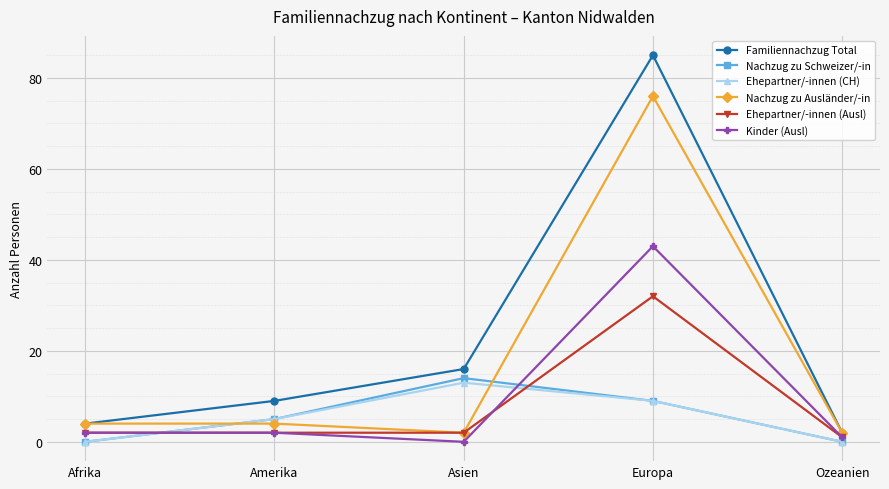

Which series changed the most between Amerika and Europa?

Familiennachzug Total